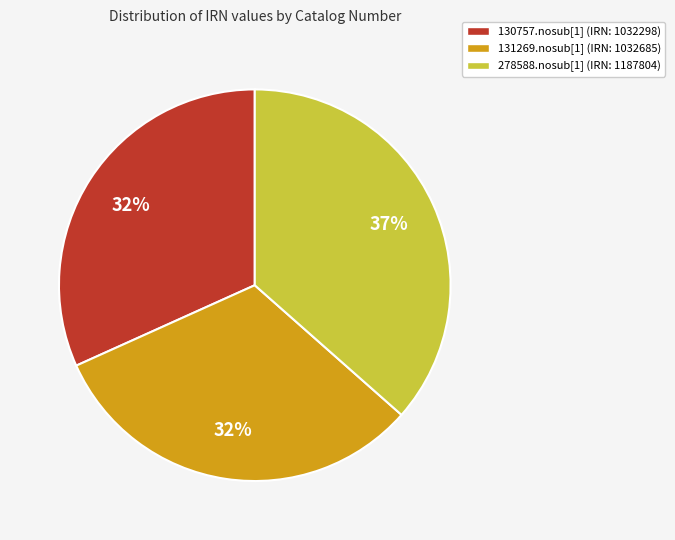

How many segments does this pie chart have?

3